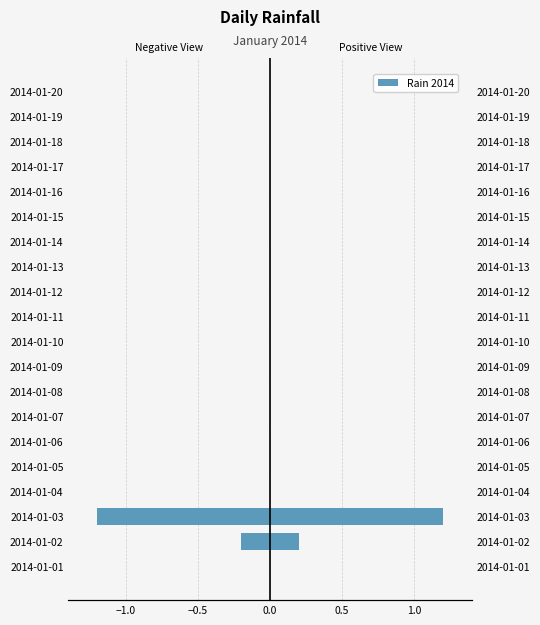

True or false: Rain (left view) has a value of -0.5 at 2014-01-14.

False